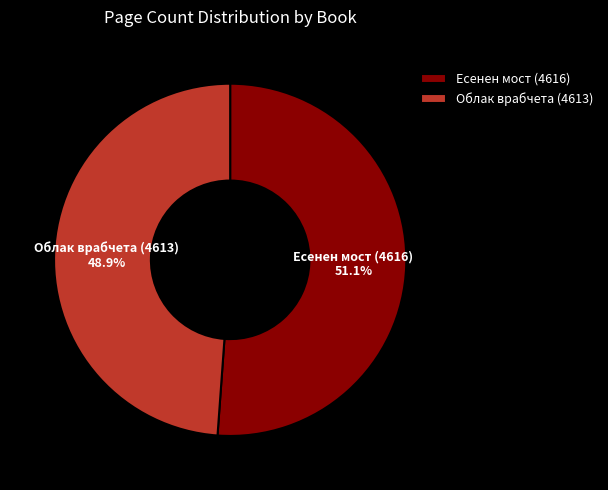

True or false: Облак врабчета (4613) accounts for 49% of the total.

True